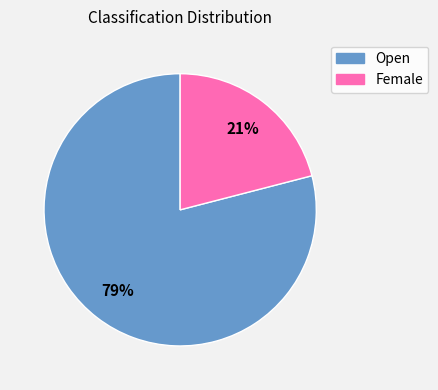

To the nearest percent, what percentage of the pie is Female?

21%